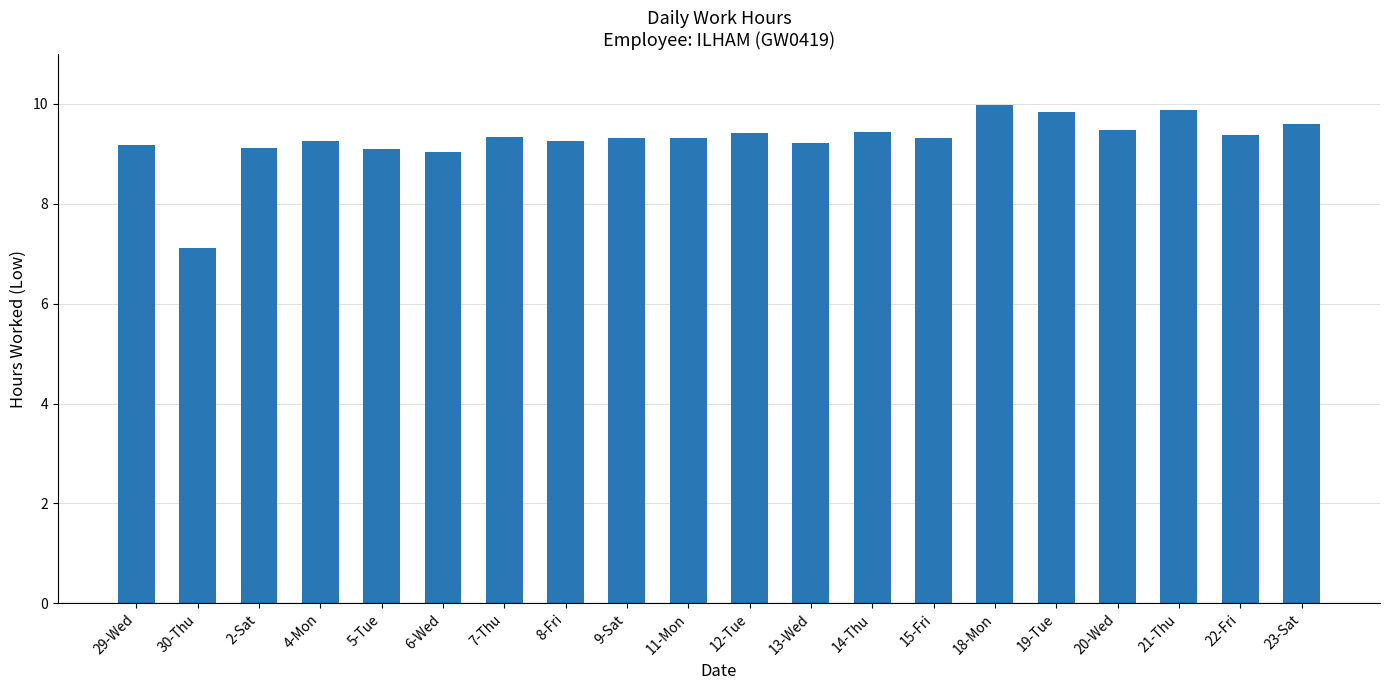

What is the sum of all values?

185.5